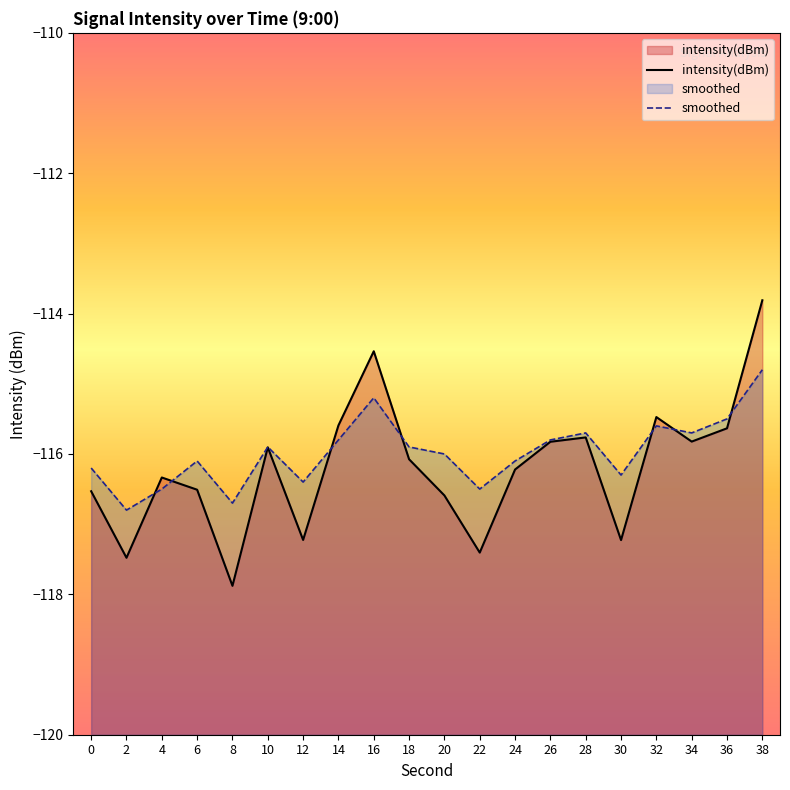

List the series in order of their overall mean, highest first.

smoothed, intensity(dBm)